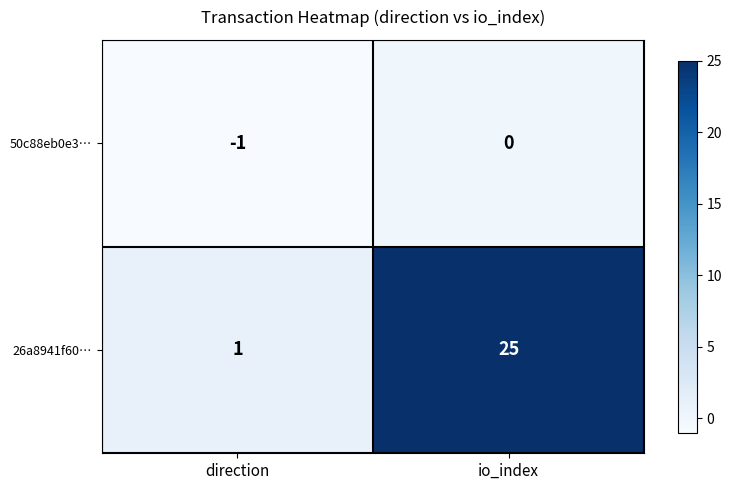

At which label does 50c88eb0e3… reach its minimum?

direction